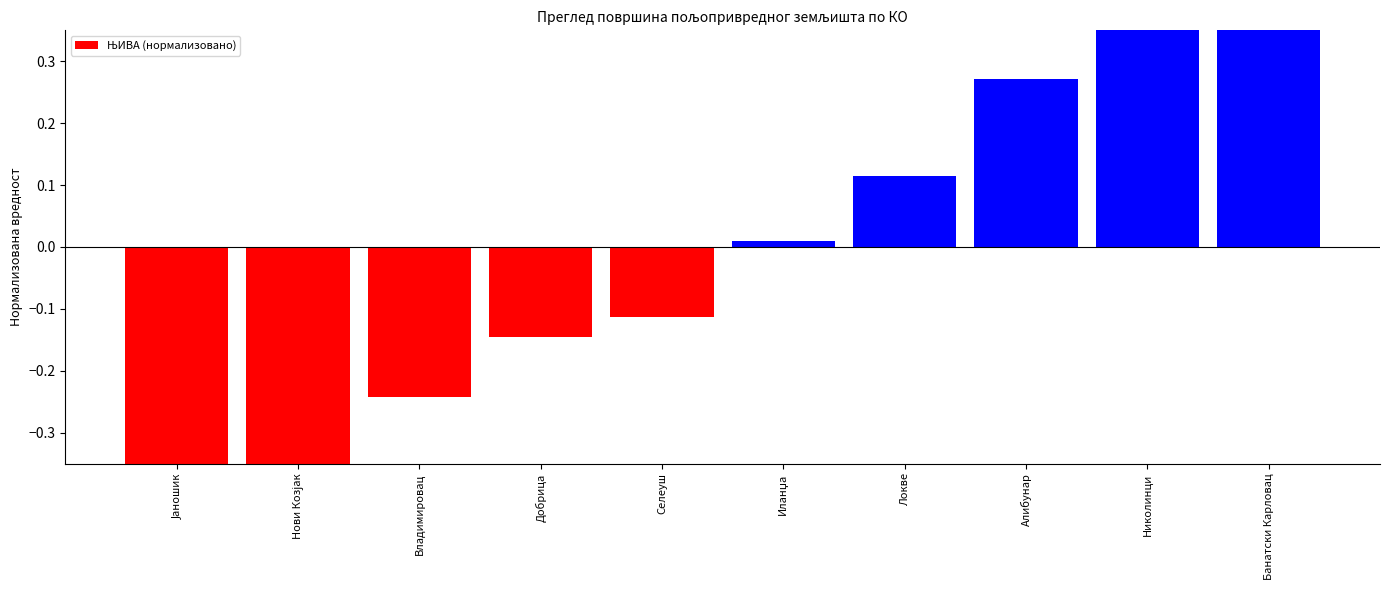

How many bars are there in total?

10